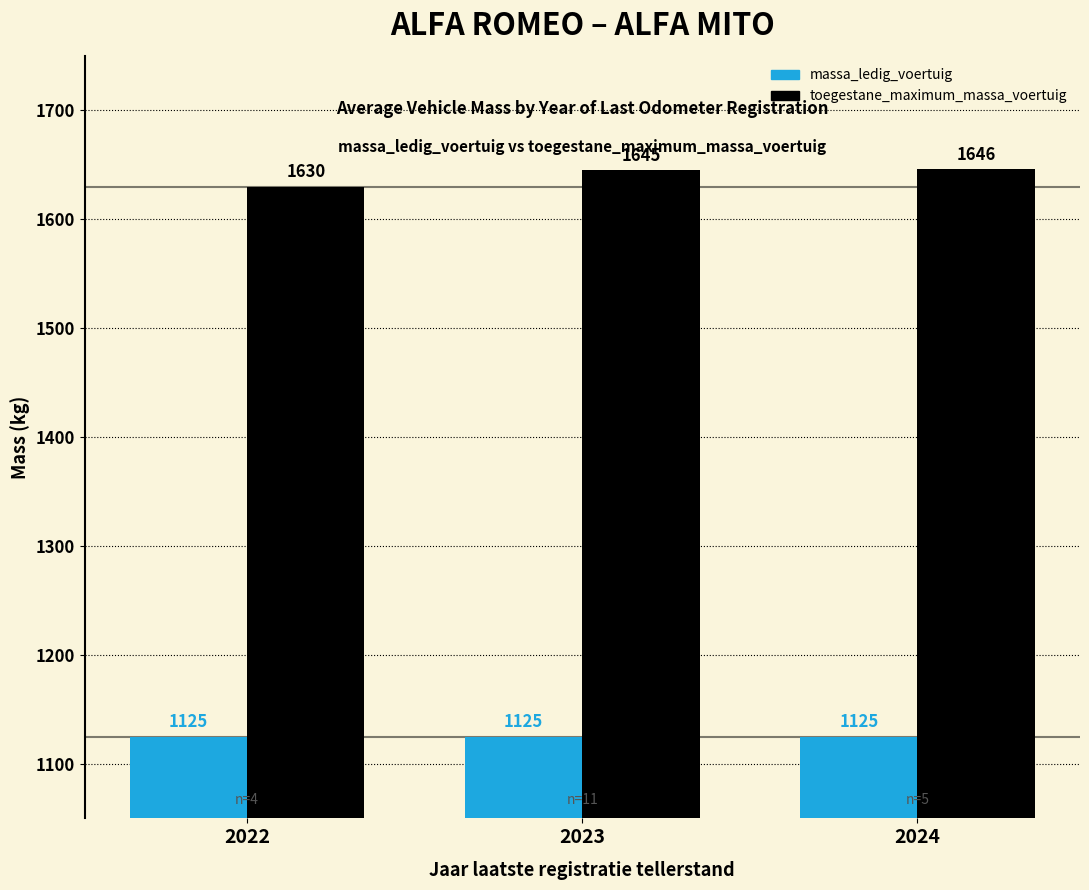

True or false: massa_ledig_voertuig has a value of 1125 at 2024.

True